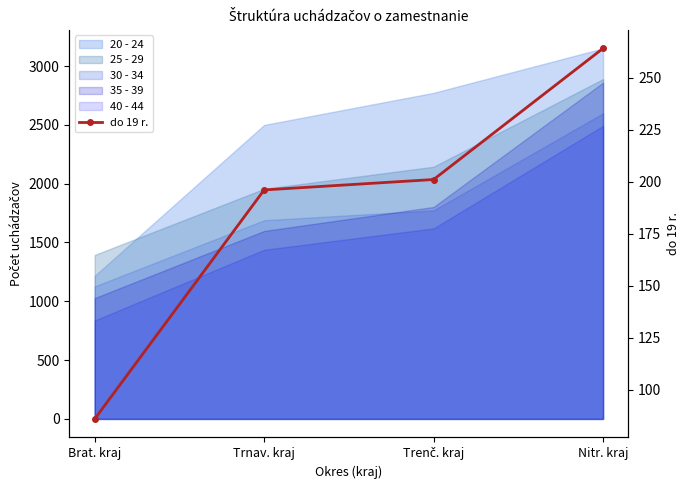

The chart shows a value of 49 at Brat. kraj. True or false?

False